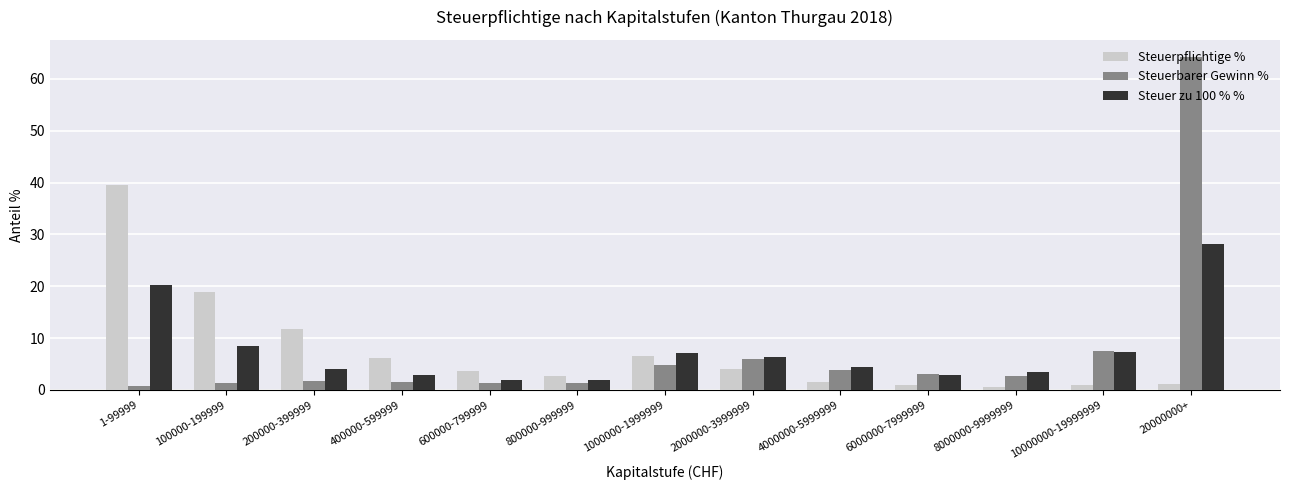

At which label does Steuerbarer Gewinn % first exceed 2?

1000000-1999999